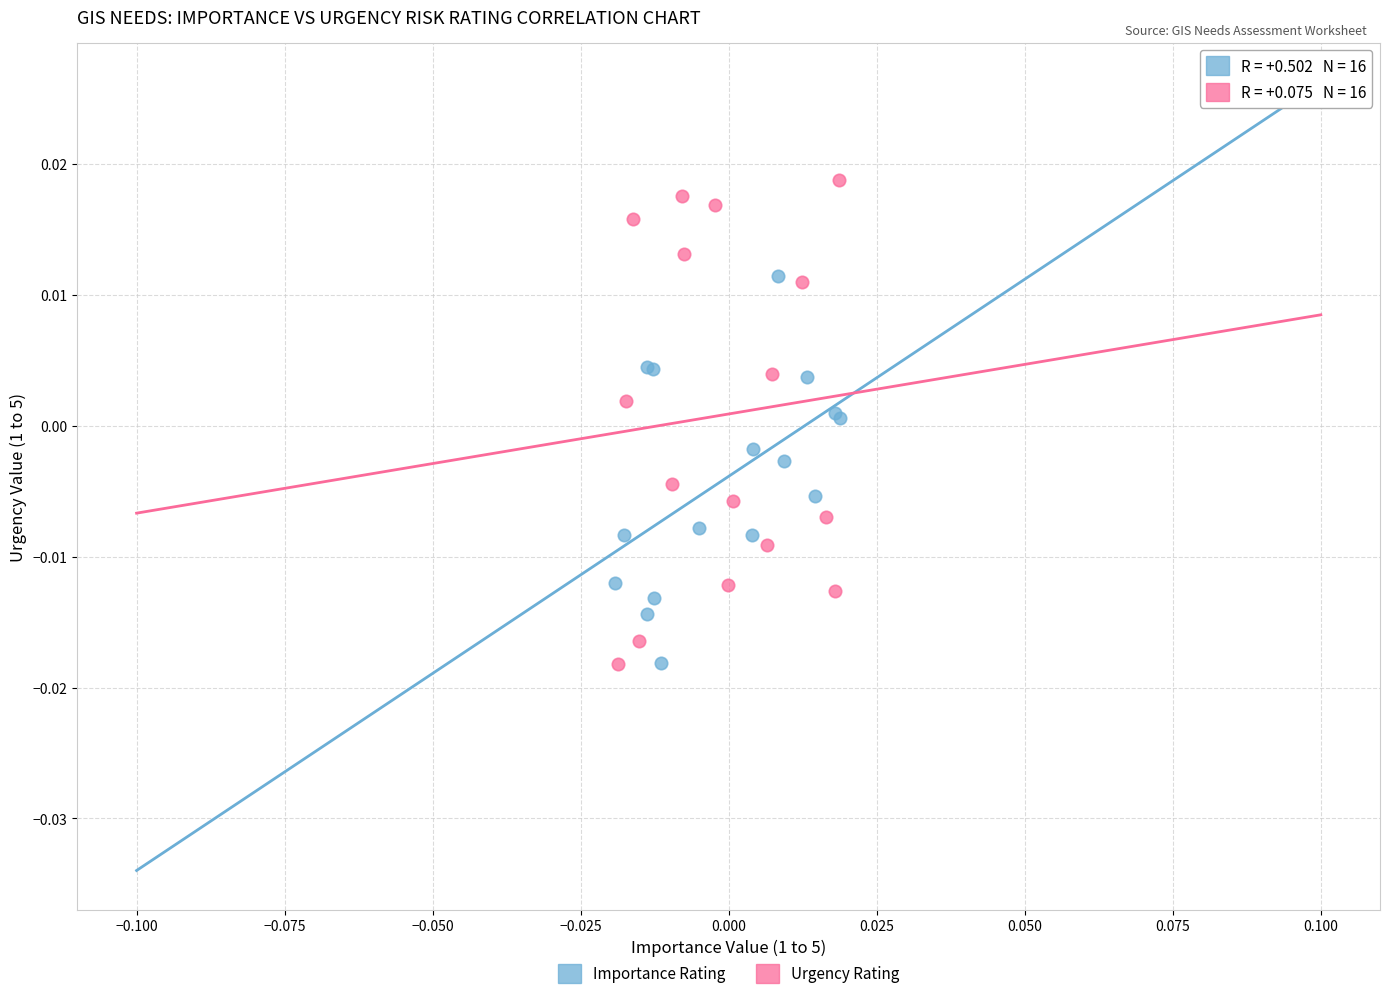

Which series reaches the maximum Y coordinate?

Urgency Rating